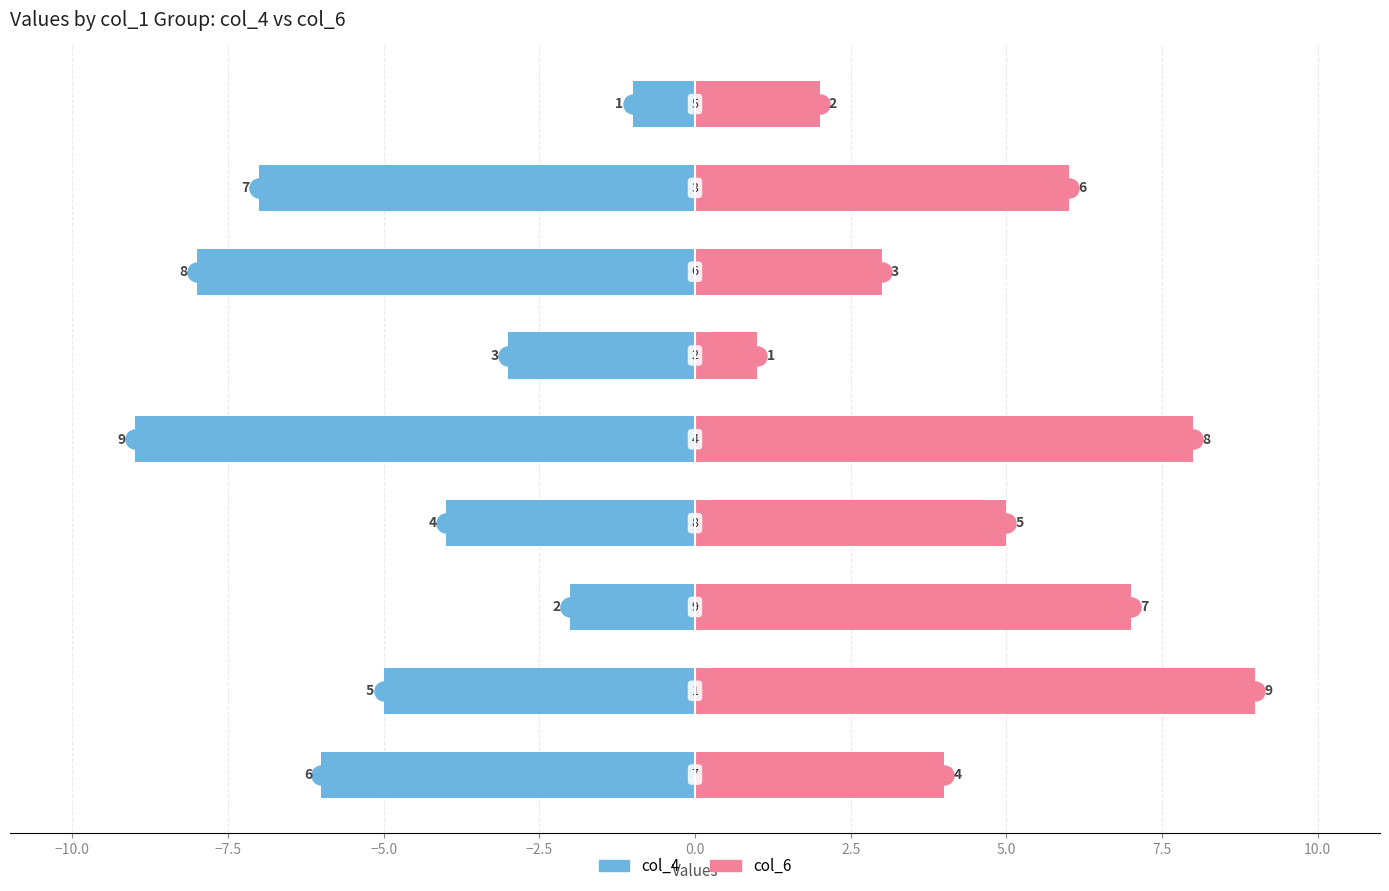

What is the difference between the col_4 values at 0.0 and 5.0?

4